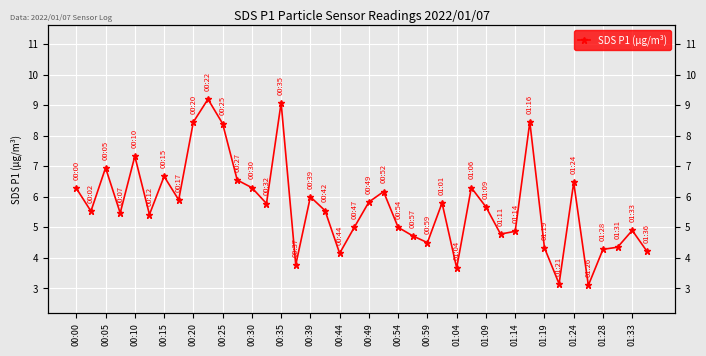

What is the difference between the maximum and minimum values?

6.1